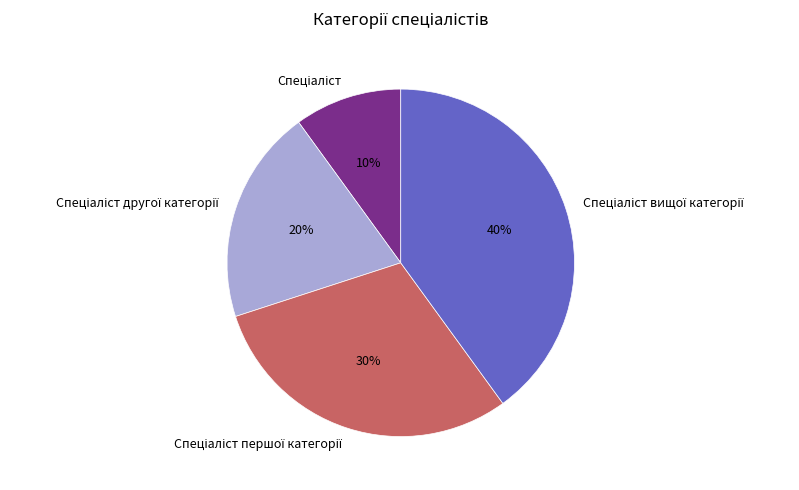

Is there a majority slice in this chart?

No